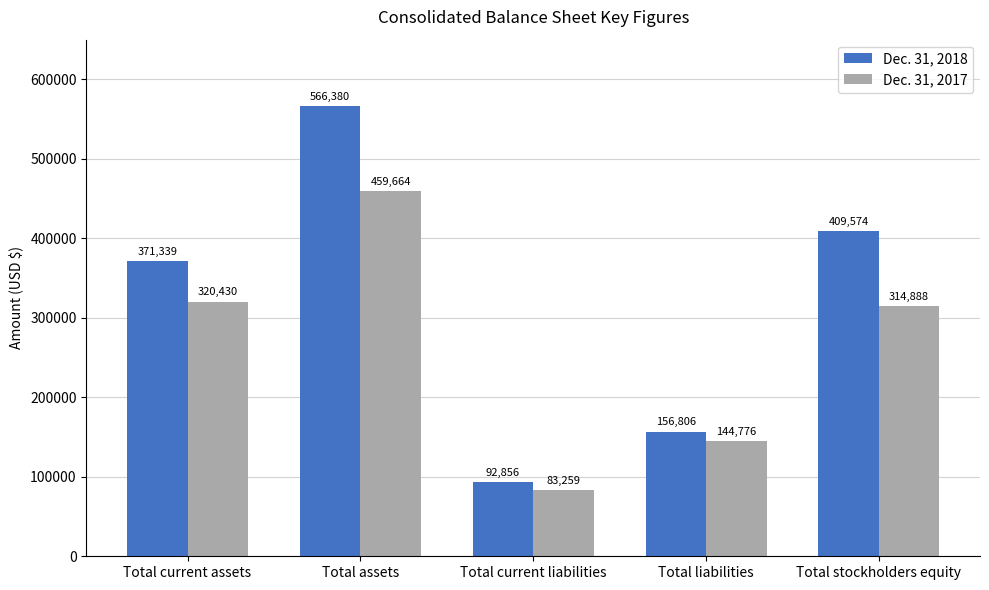

Reading right to left, extract all data points from this chart.

Dec. 31, 2018: 409574	156806	92856	566380	371339
Dec. 31, 2017: 314888	144776	83259	459664	320430